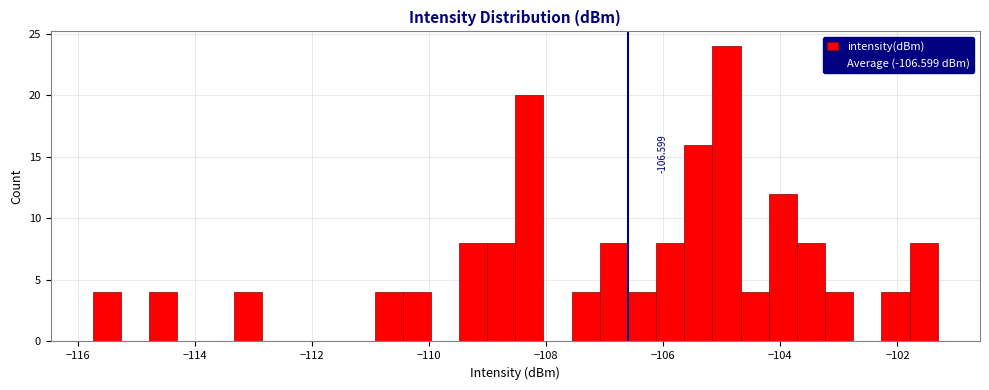

Read against the x-axis, roughly where is the centre of the tallest bar?

-105.0